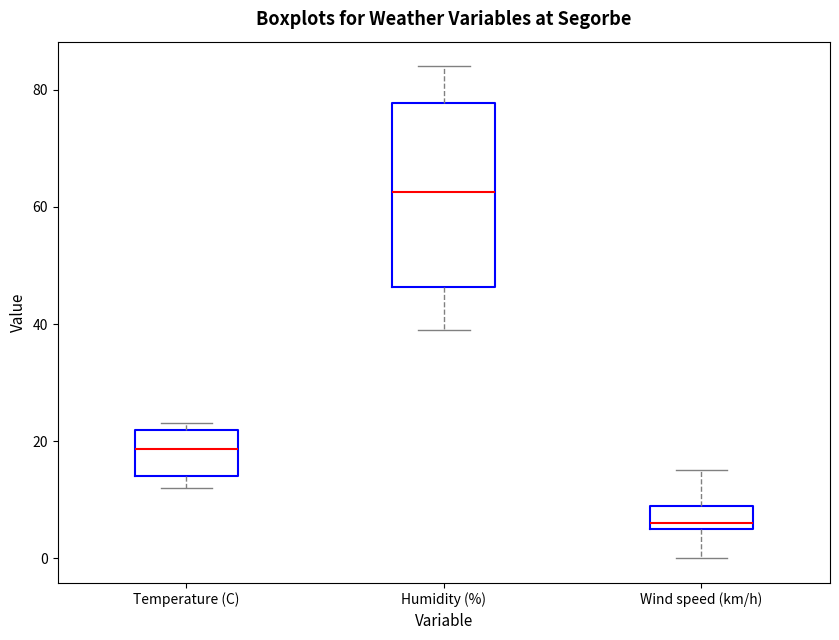

Reading left to right, read every box against the y-axis: the position of its median line, the range the box covers, and the ends of its whiskers. The values are not printed on the chart, so give them approximately, as read against the axis.

Temperature (C): median 18, box 14 to 22, whiskers 12 to 24
Humidity (%): median 62, box 46 to 78, whiskers 40 to 84
Wind speed (km/h): median 6 (just above the box's lower edge), box 6 to 10, whiskers 0 to 16